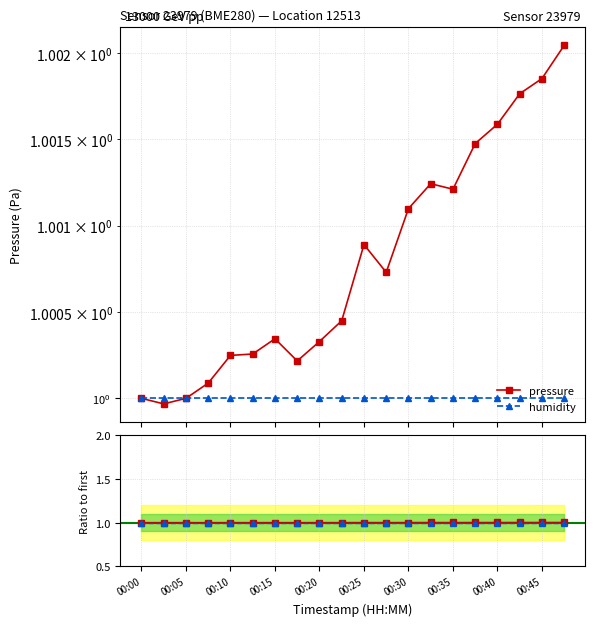

In pressure, how many points are lower than both neighbors (excluding endpoints)?

4